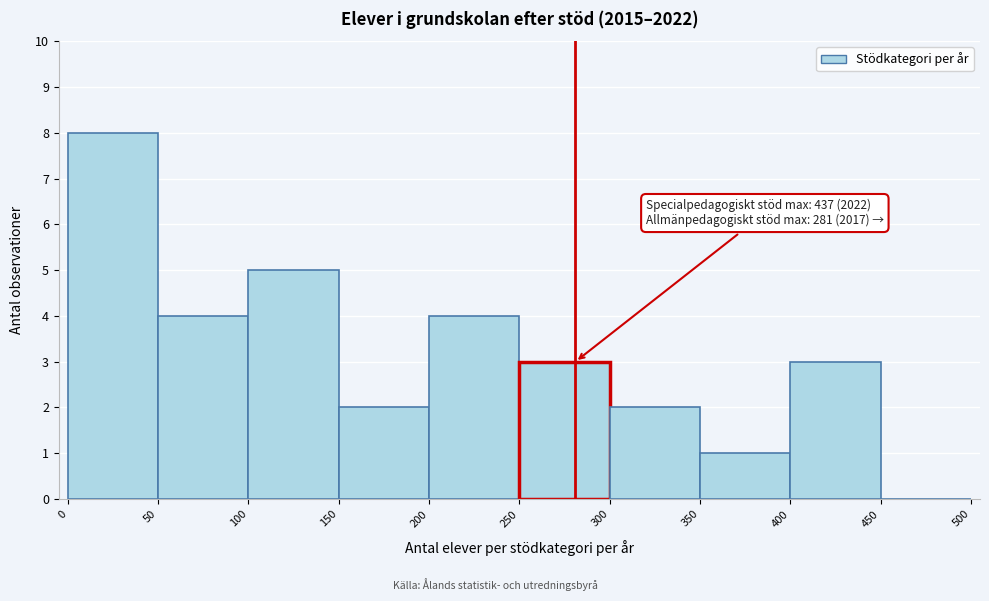

Over which range of the x-axis is the bar tallest?

0 to 50